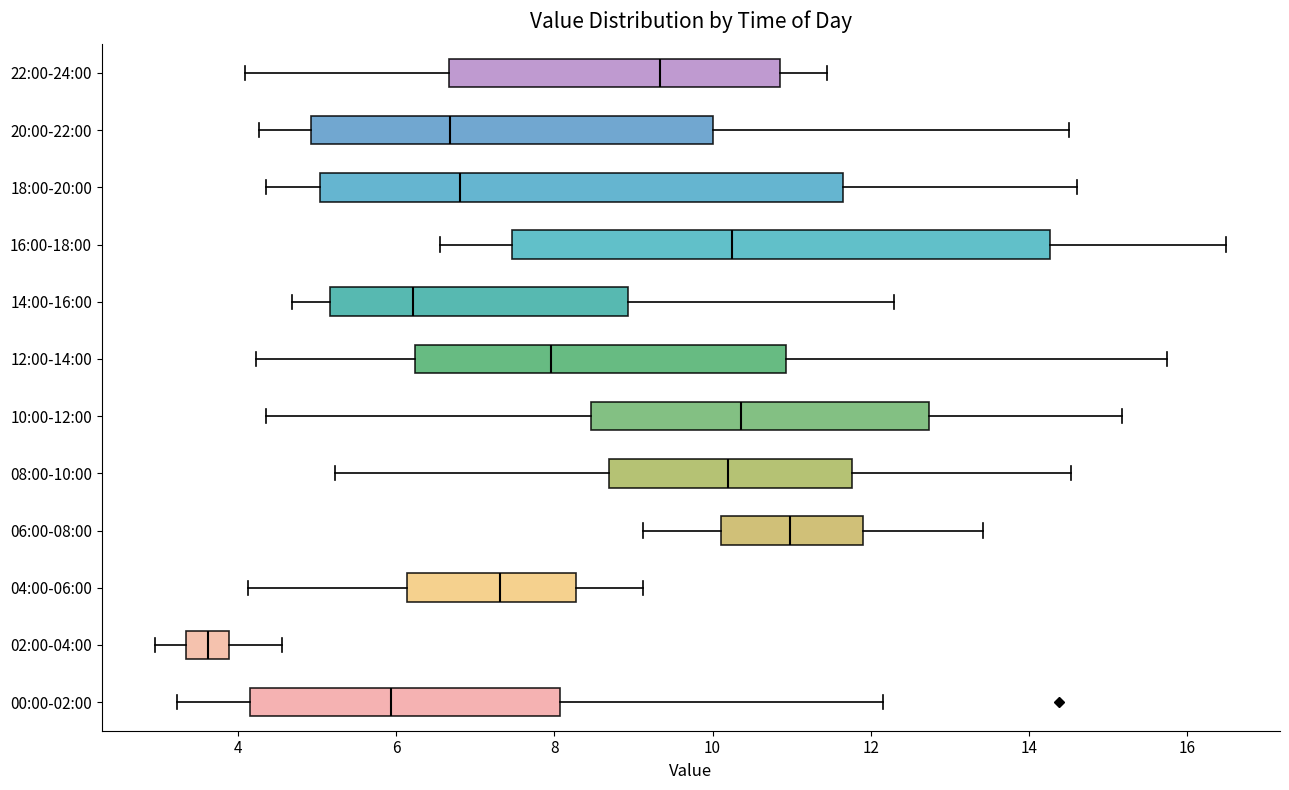

Reading bottom to top, transcribe this box plot: for each box, give where its median line is, the range the box spans, and where its two whiskers end, as read against the x-axis. The values are not printed on the chart, so give them approximately, as read against the axis.

00:00-02:00: median 6.0, box 4.2 to 8.0, whiskers 3.2 to 12.2
02:00-04:00: median 3.6, box 3.4 to 3.8, whiskers 3.0 to 4.6
04:00-06:00: median 7.4, box 6.2 to 8.2, whiskers 4.2 to 9.2
06:00-08:00: median 11.0, box 10.2 to 12.0, whiskers 9.2 to 13.4
08:00-10:00: median 10.2, box 8.6 to 11.8, whiskers 5.2 to 14.6
10:00-12:00: median 10.4, box 8.4 to 12.8, whiskers 4.4 to 15.2
12:00-14:00: median 8.0, box 6.2 to 11.0, whiskers 4.2 to 15.8
14:00-16:00: median 6.2, box 5.2 to 9.0, whiskers 4.6 to 12.4
16:00-18:00: median 10.2, box 7.4 to 14.2, whiskers 6.6 to 16.6
18:00-20:00: median 6.8, box 5.0 to 11.6, whiskers 4.4 to 14.6
20:00-22:00: median 6.6, box 5.0 to 10.0, whiskers 4.2 to 14.6
22:00-24:00: median 9.4, box 6.6 to 10.8, whiskers 4.0 to 11.4